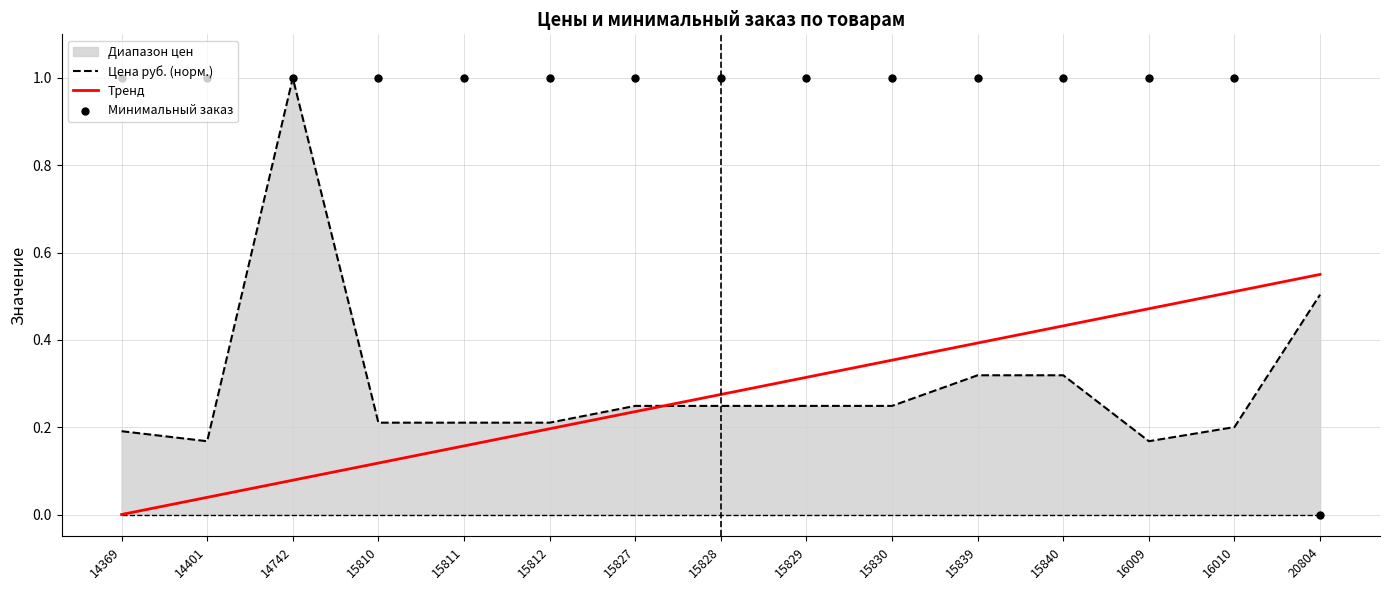

Is the value of Тренд at 15828 greater than the value of Цена руб. (норм.) at 15827?

Yes